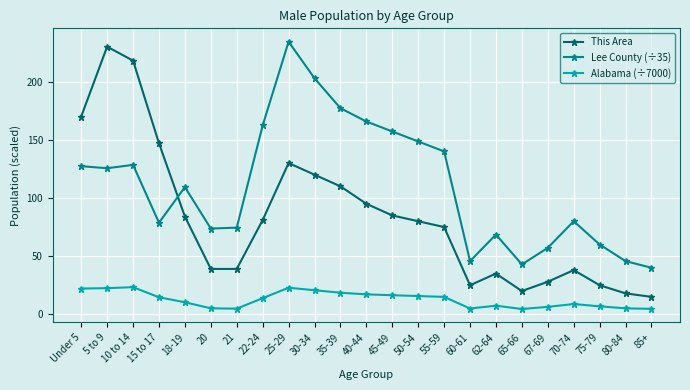

What is the label of the 17th point from the left?

62-64